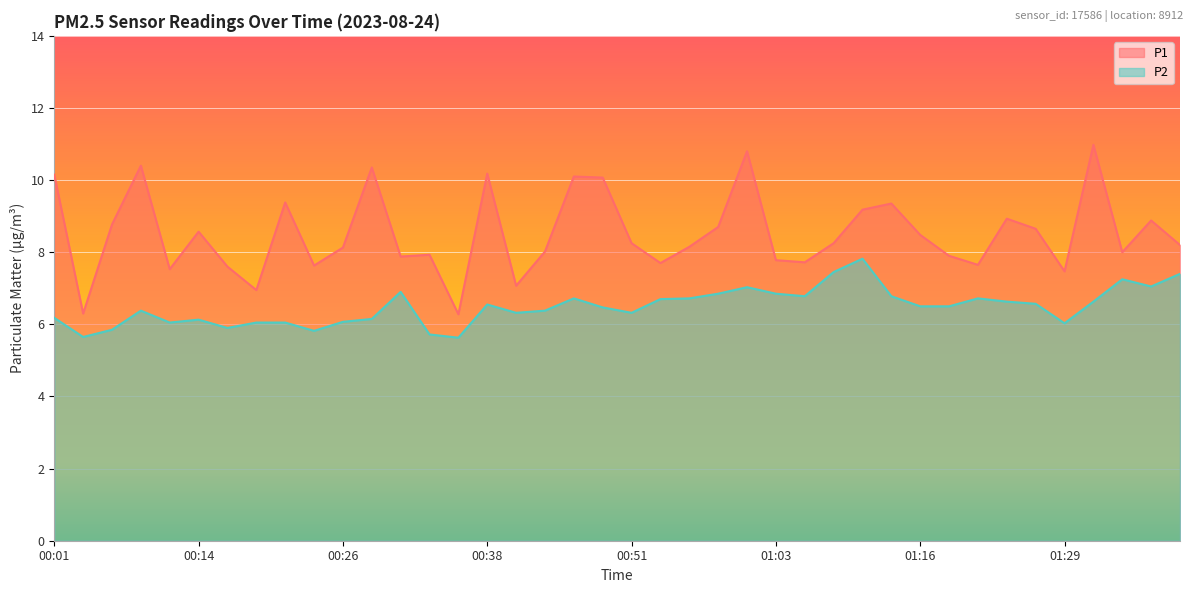

Reading left to right, what are all the values shown in this chart?

P1: 00:01=10.2	00:04=6.3	00:06=8.8	00:09=10.4	00:11=7.5	00:14=8.6	00:16=7.6	00:19=7.0	00:21=9.4	00:23=7.6	00:26=8.1	00:28=10.3	00:31=7.9	00:33=7.9	00:36=6.3	00:38=10.2	00:41=7.1	00:43=8.0	00:46=10.1	00:48=10.1	00:51=8.2	00:53=7.7	00:56=8.2	00:58=8.7	01:01=10.8	01:03=7.8	01:06=7.7	01:08=8.2	01:11=9.2	01:14=9.3	01:16=8.5	01:19=7.9	01:21=7.7	01:24=8.9	01:27=8.7	01:29=7.5	01:32=11.0	01:34=8.0	01:37=8.9	01:39=8.2
P2: 00:01=6.2	00:04=5.7	00:06=5.8	00:09=6.4	00:11=6.0	00:14=6.1	00:16=5.9	00:19=6.0	00:21=6.0	00:23=5.8	00:26=6.1	00:28=6.2	00:31=6.9	00:33=5.7	00:36=5.6	00:38=6.5	00:41=6.3	00:43=6.4	00:46=6.7	00:48=6.5	00:51=6.3	00:53=6.7	00:56=6.7	00:58=6.8	01:01=7.0	01:03=6.8	01:06=6.8	01:08=7.5	01:11=7.8	01:14=6.8	01:16=6.5	01:19=6.5	01:21=6.7	01:24=6.6	01:27=6.6	01:29=6.0	01:32=6.6	01:34=7.2	01:37=7.0	01:39=7.4